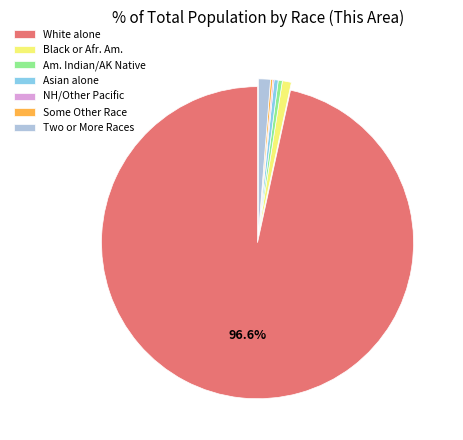

Which slice represents more than half of the pie?

White alone